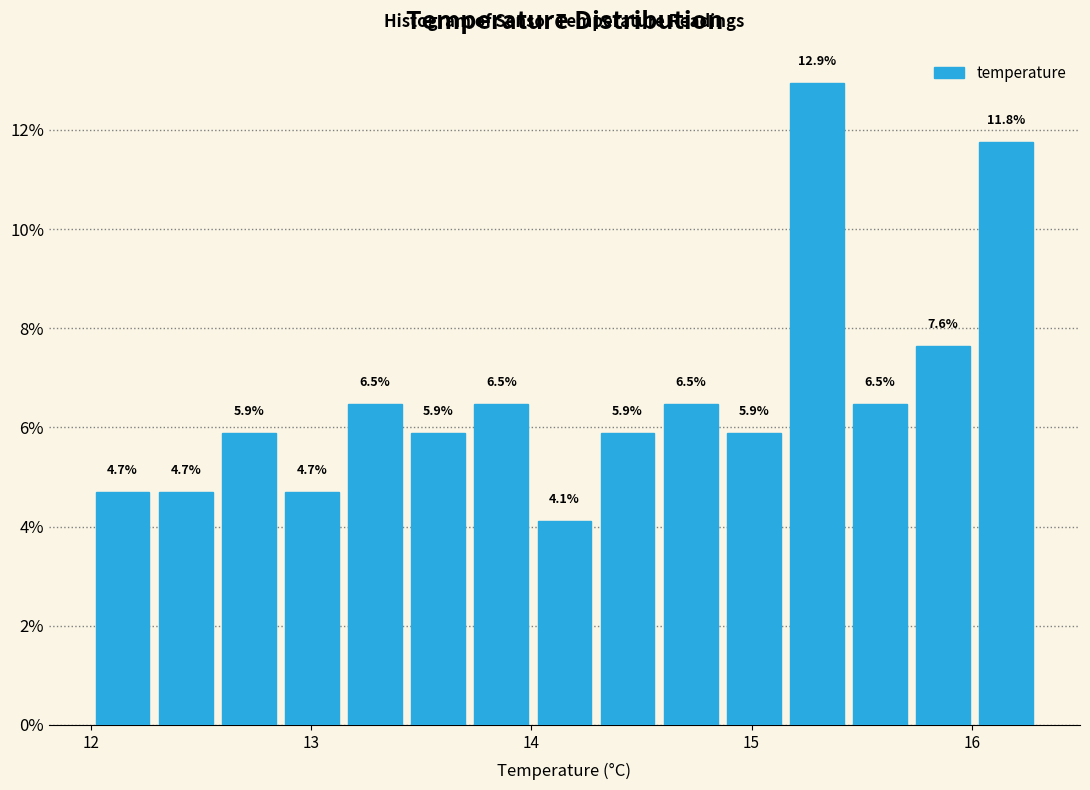

Read against the x-axis, roughly where is the centre of the tallest bar?

15.3